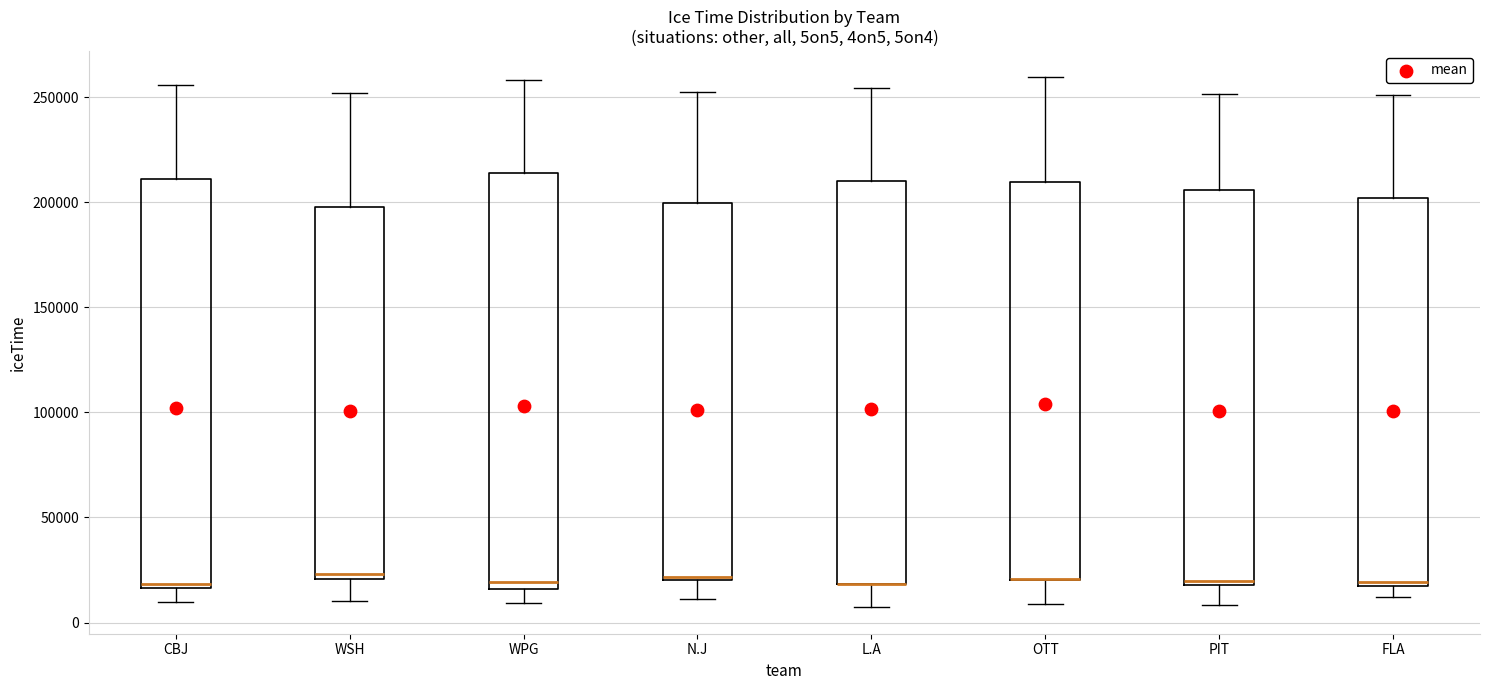

Reading left to right, transcribe this box plot: for each box, give where its median line is, the range the box spans, and where its two whiskers end, as read against the y-axis. The values are not printed on the chart, so give them approximately, as read against the axis.

CBJ: median 20000, box 15000 to 210000, whiskers 10000 to 255000
WSH: median 25000, box 20000 to 200000, whiskers 10000 to 250000
WPG: median 20000, box 15000 to 215000, whiskers 10000 to 260000
N.J: median 20000, box 20000 to 200000, whiskers 10000 to 250000
L.A: median 20000 (drawn on the box's lower edge), box 20000 to 210000, whiskers 5000 to 255000
OTT: median 20000 (drawn on the box's lower edge), box 20000 to 210000, whiskers 10000 to 260000
PIT: median 20000 (just above the box's lower edge), box 20000 to 205000, whiskers 10000 to 250000
FLA: median 20000 (just above the box's lower edge), box 20000 to 200000, whiskers 10000 to 250000